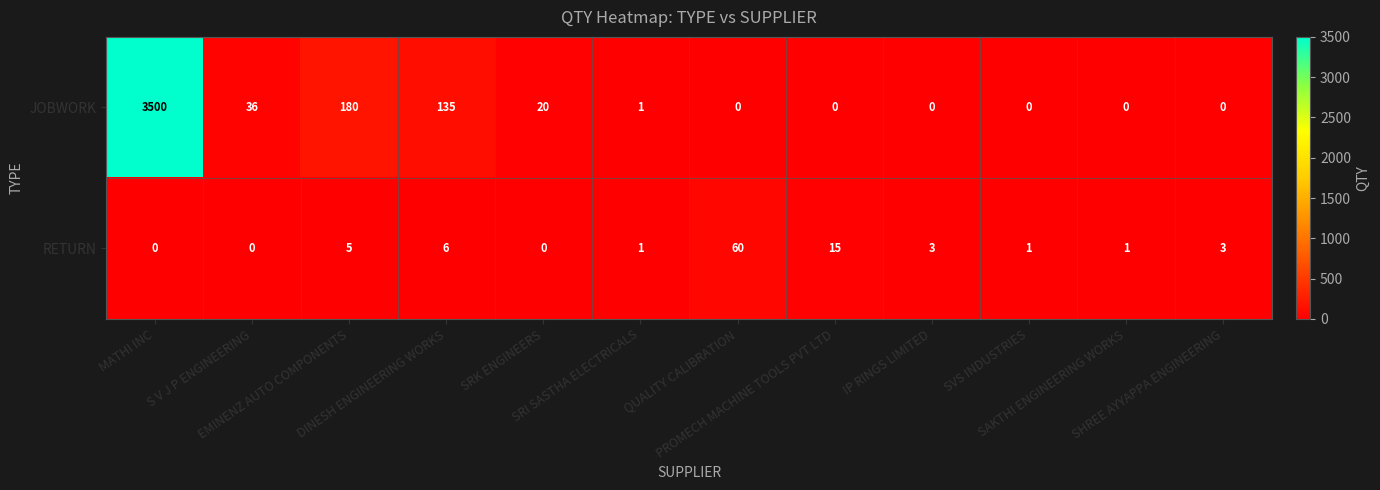

List the series in order of their peak value, highest first.

JOBWORK, RETURN